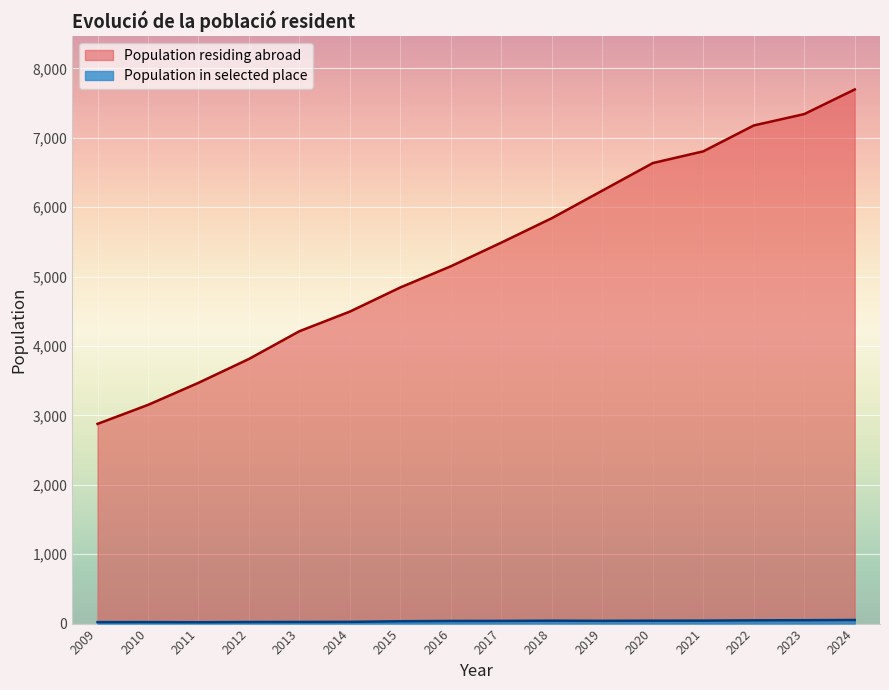

What is the average value of the Population in selected place series?

35